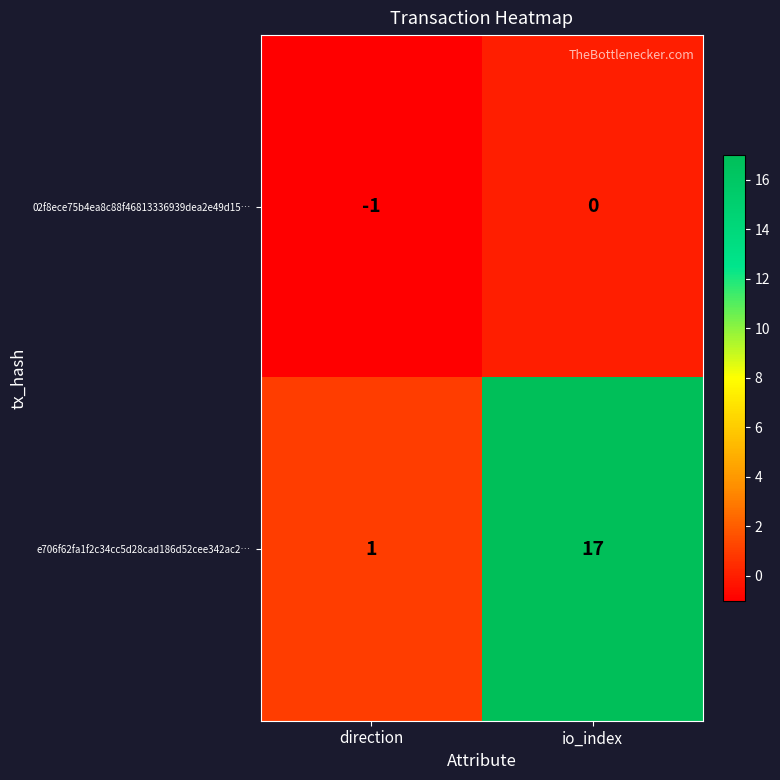

Which series has the widest spread of values?

e706f62fa1f2c34cc5d28cad186d52cee342ac2…